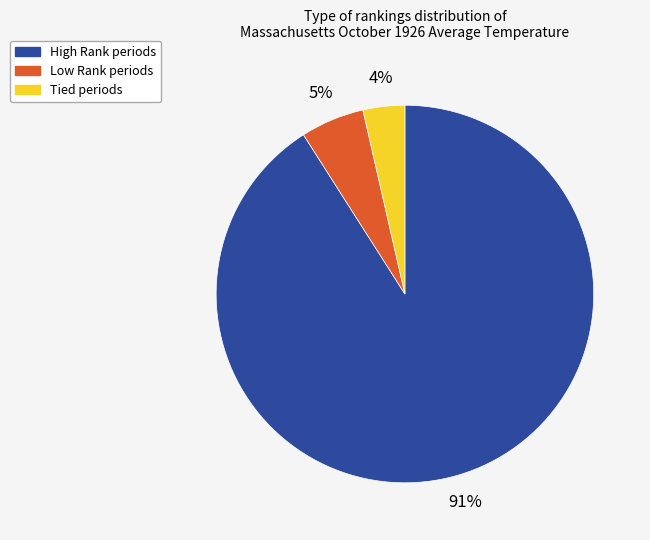

What percentage is the High Rank periods slice, to the nearest percent?

91%